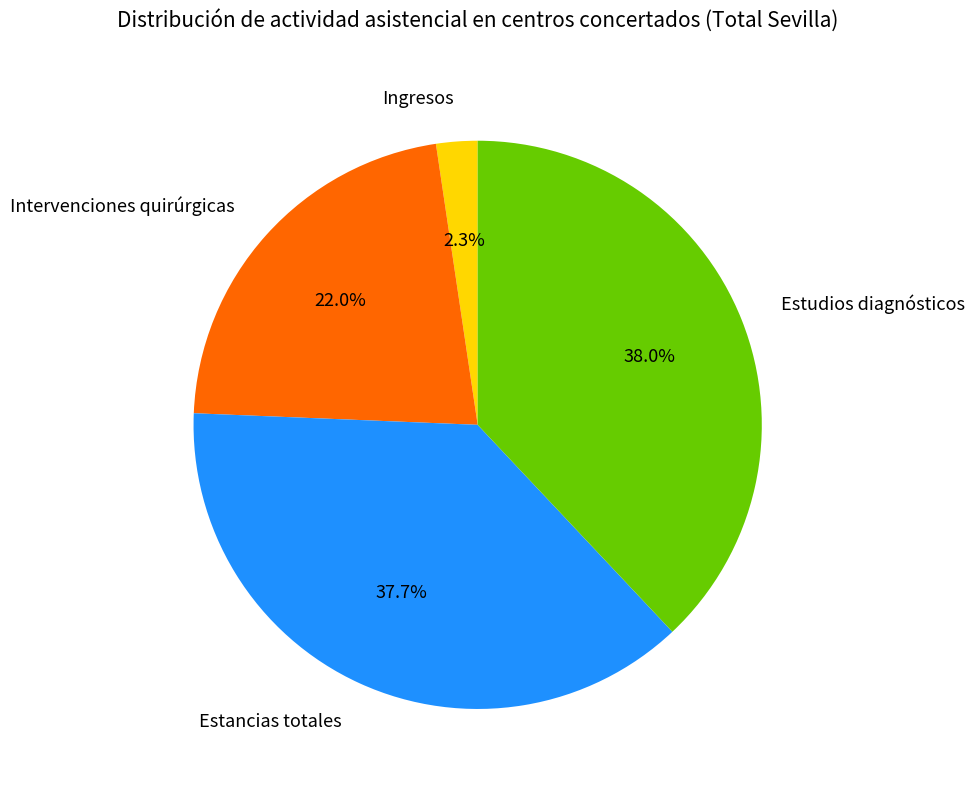

Combined, do Ingresos and Estudios diagnósticos account for over 50%?

No